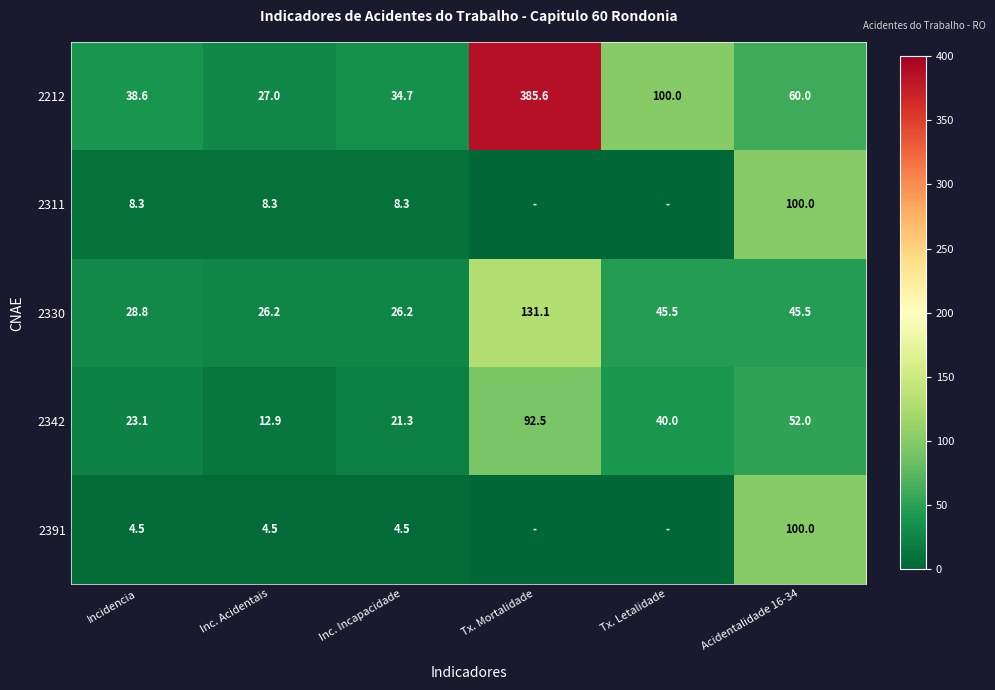

At which label does 2330 first exceed 45?

Tx. Mortalidade